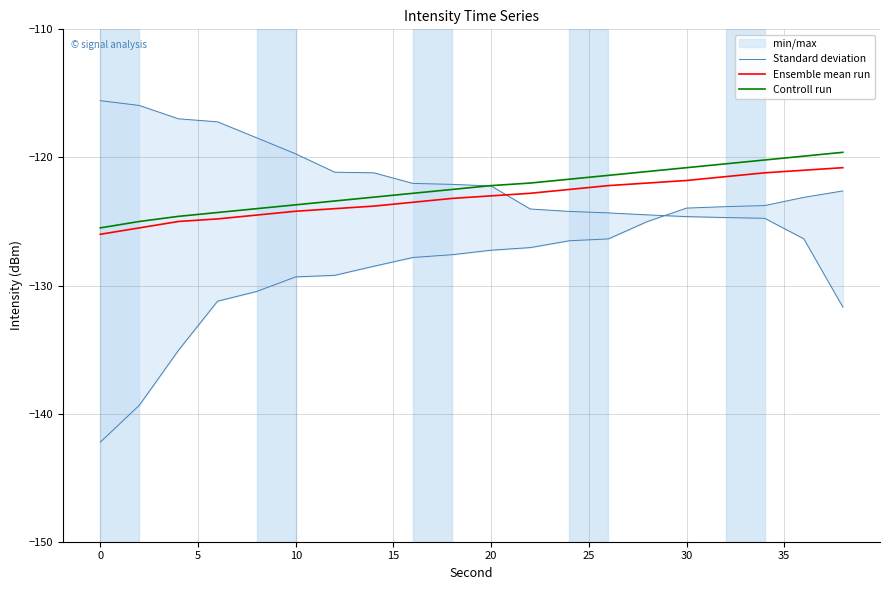

What is the maximum value for Controll run?

-119.6